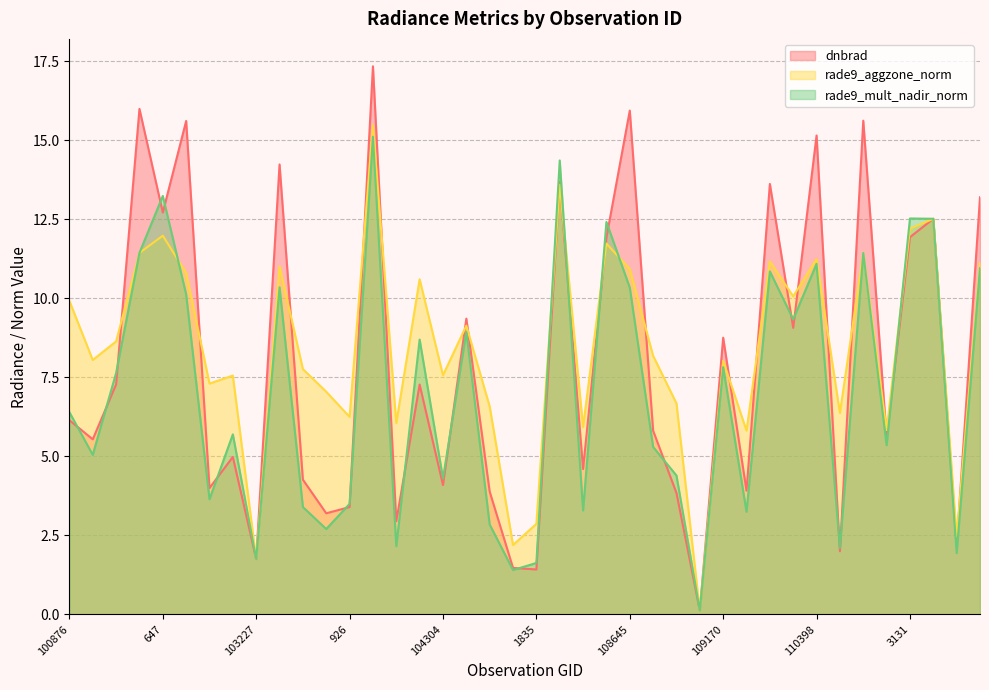

What is the lowest value of the dnbrad series?

0.1